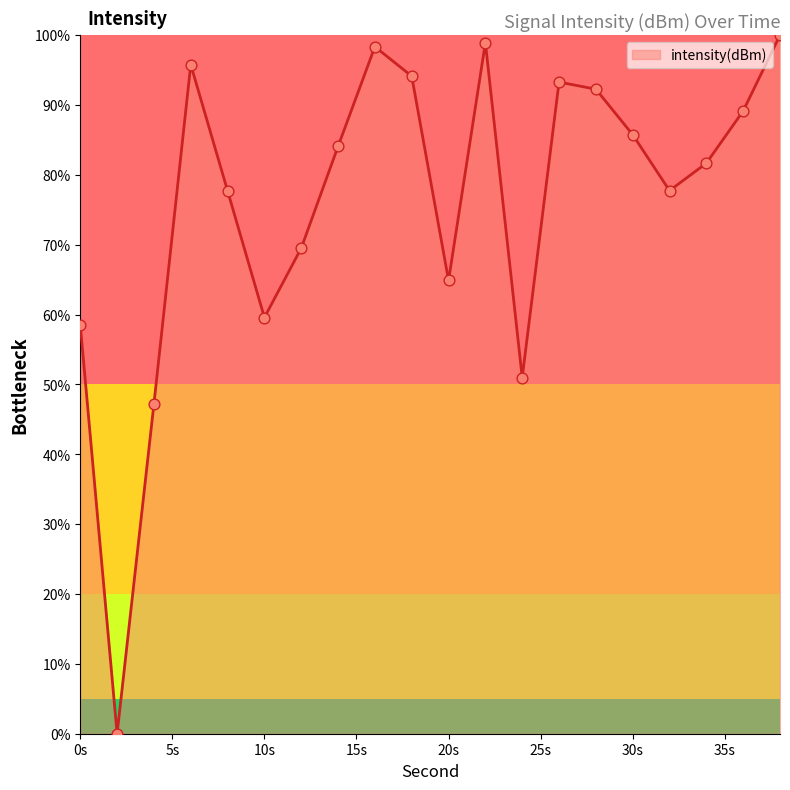

What is the maximum value shown in the chart?

100.0